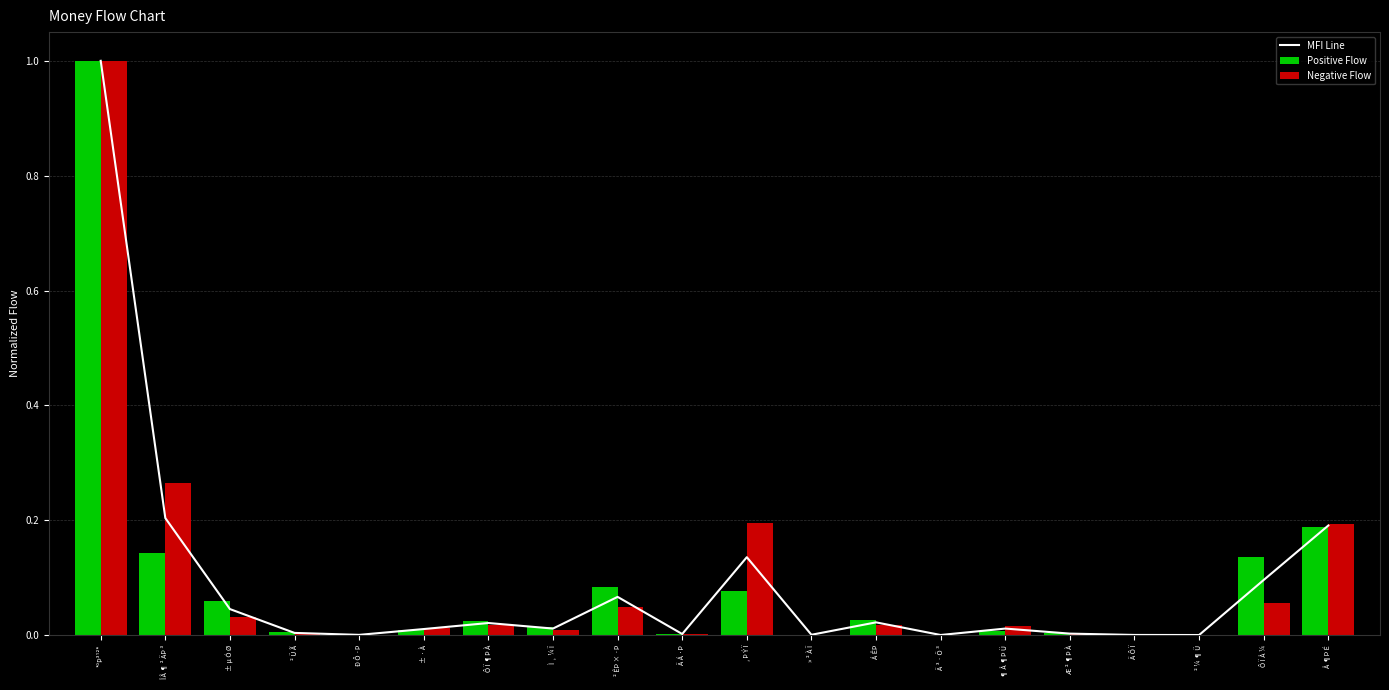

At » ² À Ï, list the series in order from largest to smallest.

Positive Flow, MFI Line, Negative Flow